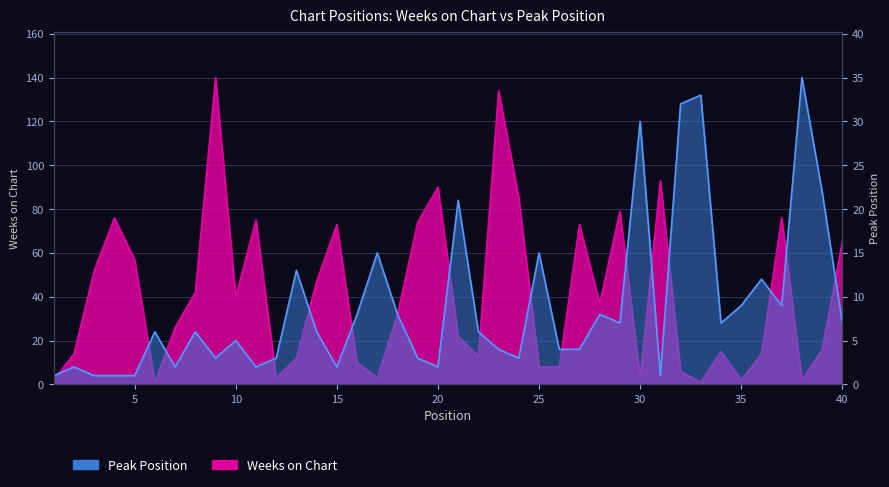

Reading right to left, what are all the values shown in this chart?

Weeks on Chart: 65	16	2	76	14	2	15	1	6	93	3	79	37	73	8	8	85	134	13	22	90	74	32	3	10	73	47	12	3	75	40	140	42	26	1	57	76	52	14	2
Peak Position: 7	22	35	9	12	9	7	33	32	1	30	7	8	4	4	15	3	4	6	21	2	3	8	15	8	2	6	13	3	2	5	3	6	2	6	1	1	1	2	1